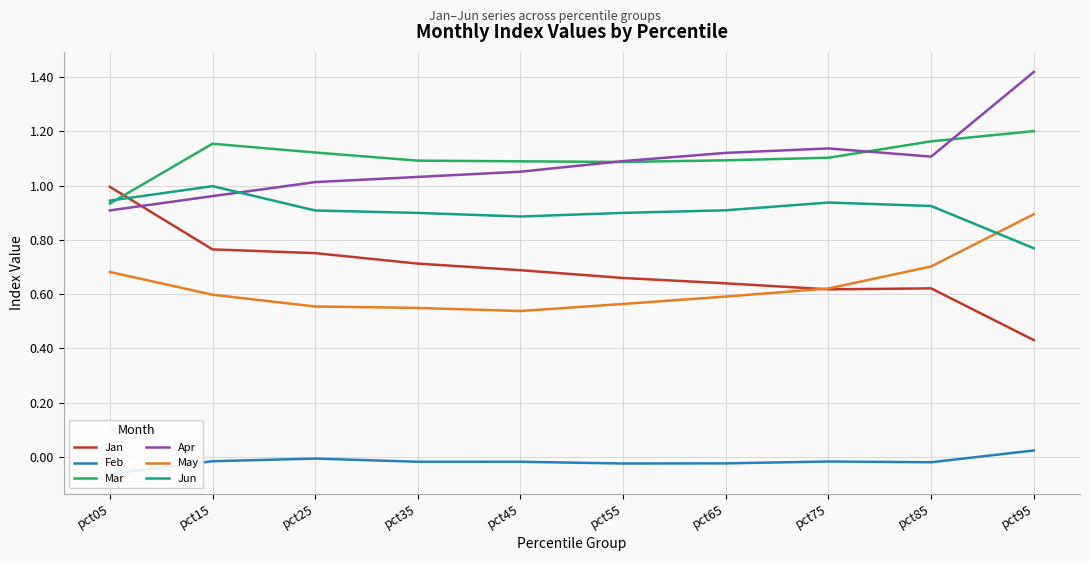

At which category does Jan reach its first local valley?

pct75